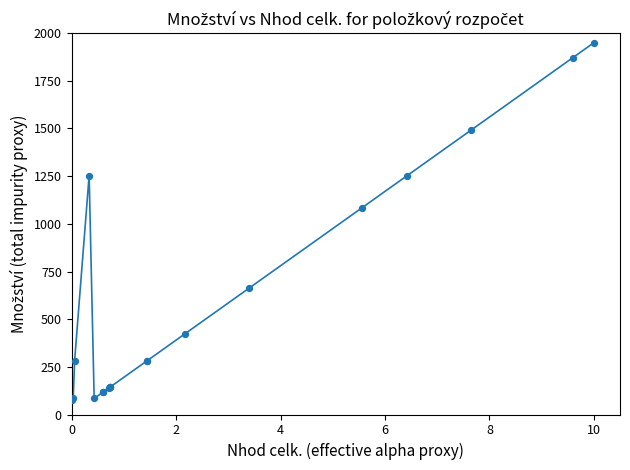

What Y value in the scatter plot is closest to 1014?

1084.6